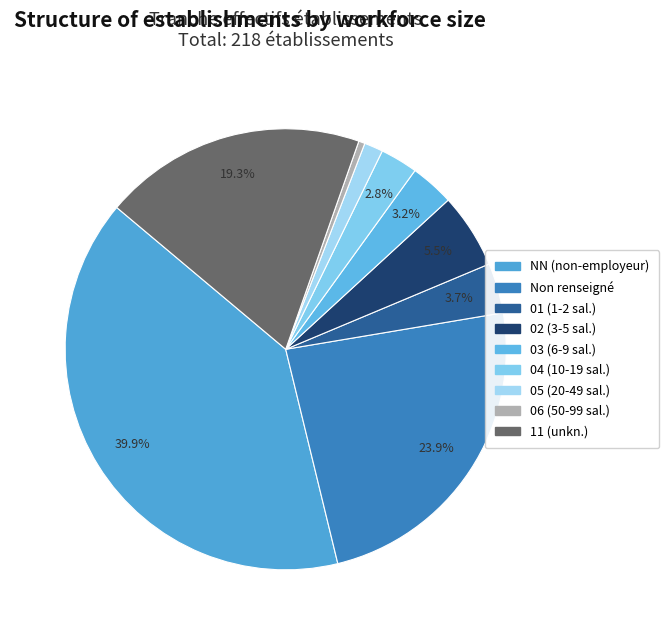

How many slices are in this pie chart?

9